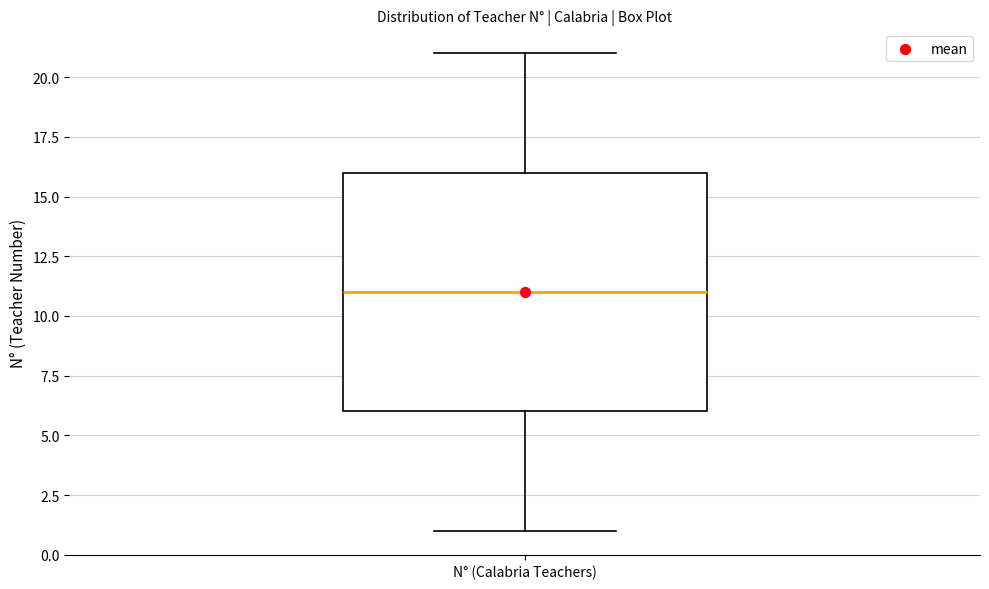

Where is the lower edge of the box for N° (Calabria Teachers) on the y-axis? The values are not printed on the chart, so give them approximately, as read against the axis.

6